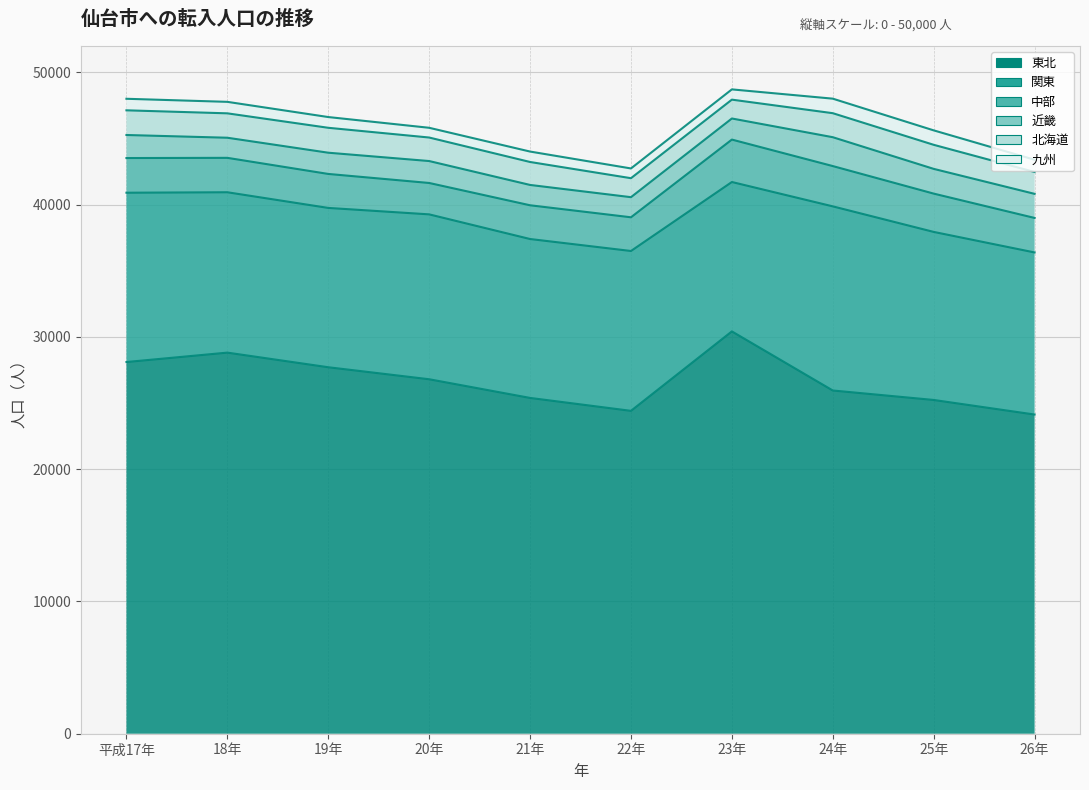

What is the value of the 近畿 point at the 3rd from the left?

1605